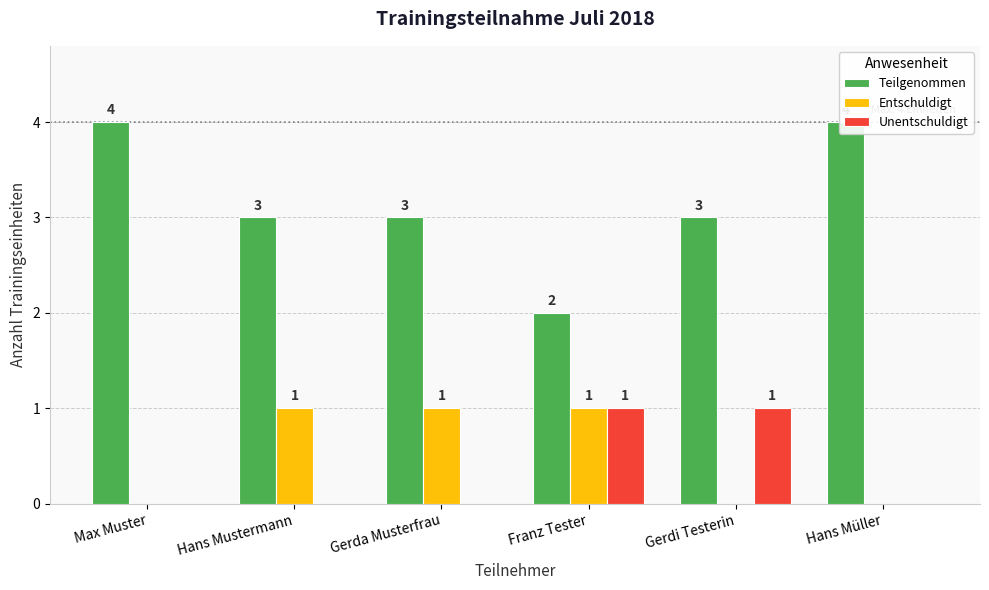

Which series changed the most between Hans Mustermann and Gerdi Testerin?

Entschuldigt